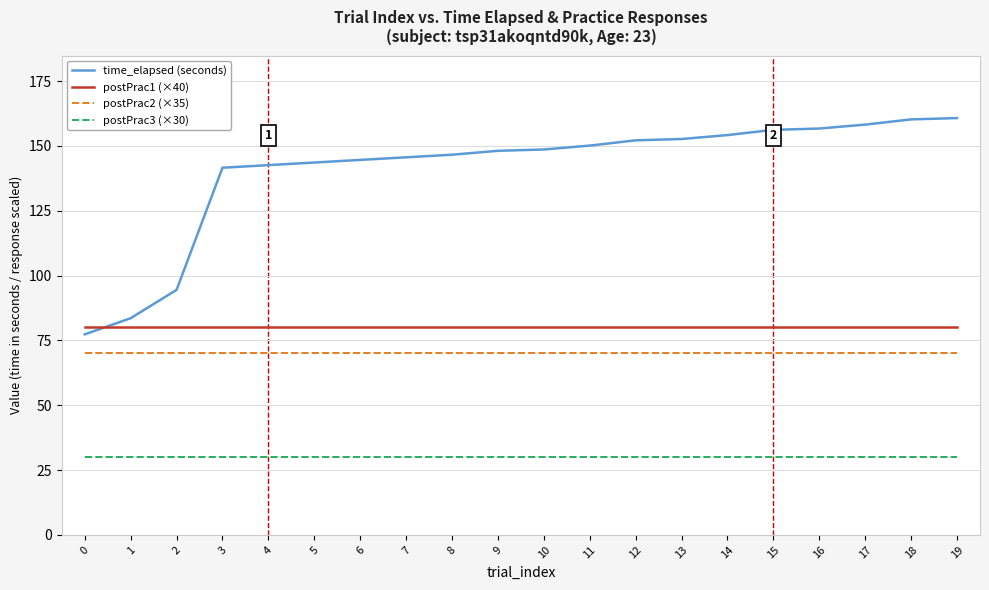

What is the spread (max minus min) of values at 13?

122.7